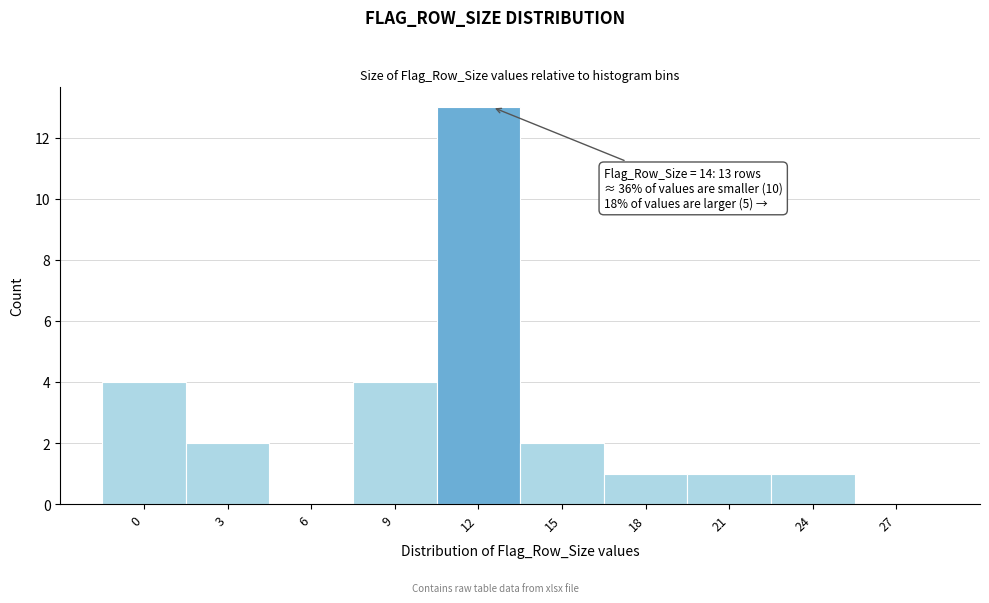

Reading left to right, list all the values displayed in this chart.

0=4	3=2	6=0	9=4	12=13	15=2	18=1	21=1	24=1	27=0